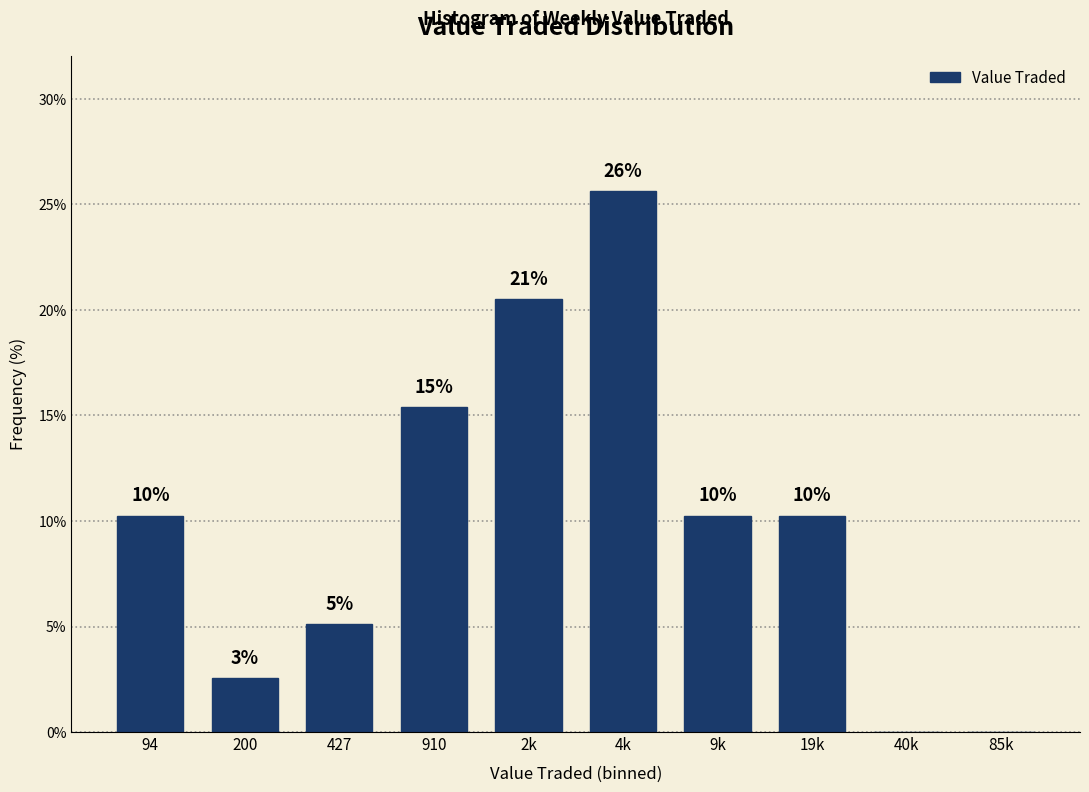

Are the bars horizontal?

No